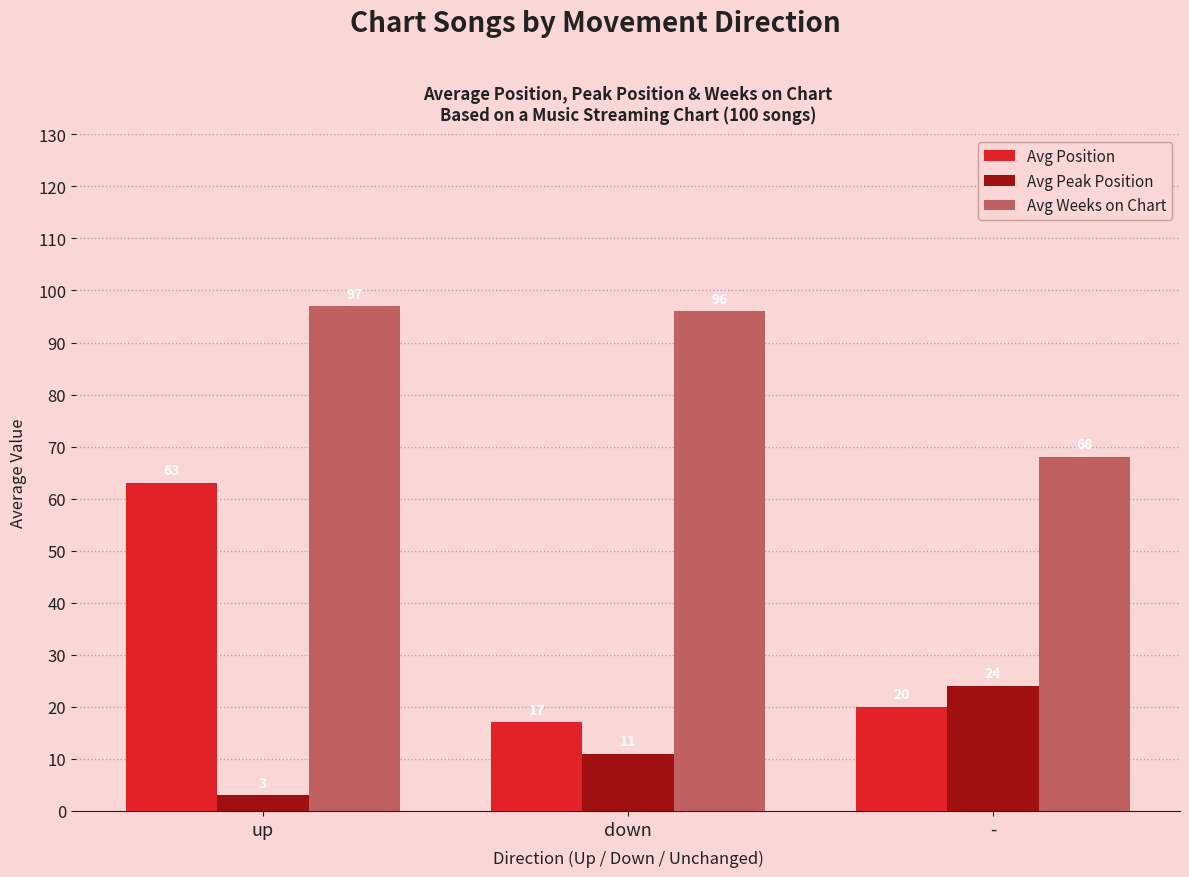

Which series has the widest spread of values?

Avg Position